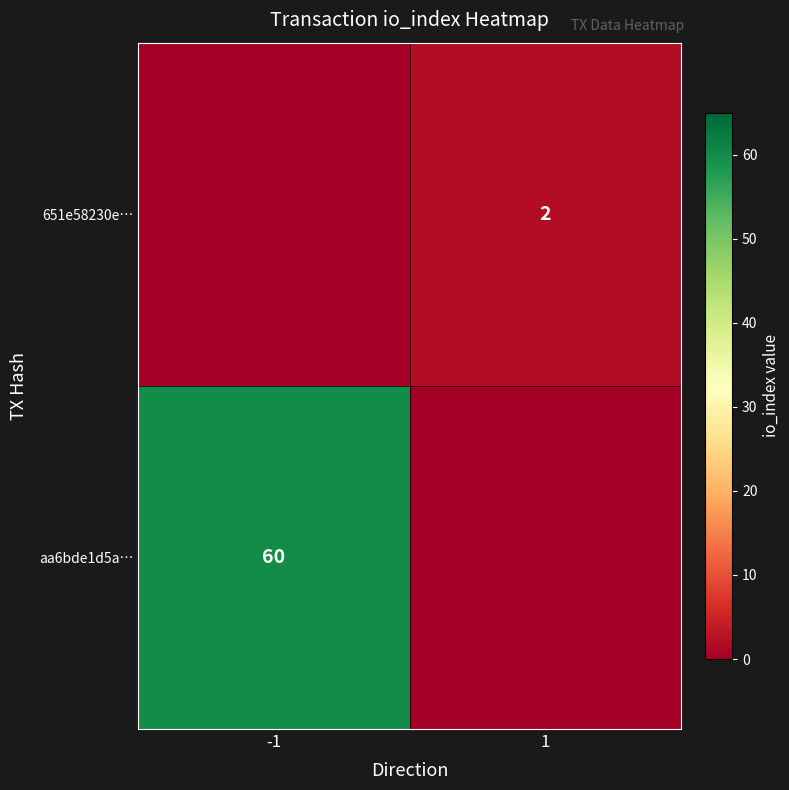

True or false: aa6bde1d5a… has a value of 60 at -1.

True